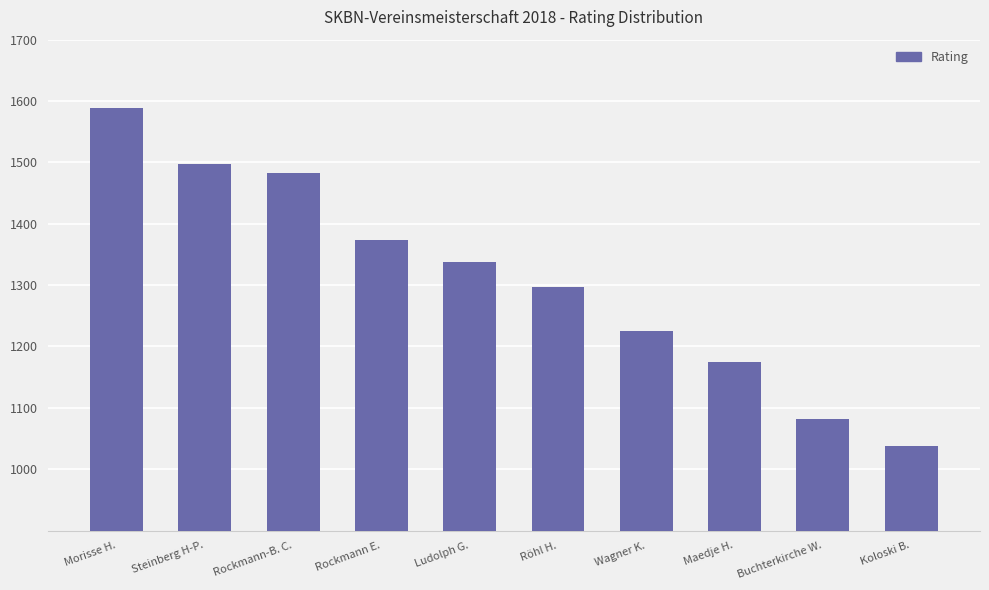

What is the label of the 4th bar from the right?

Wagner K.